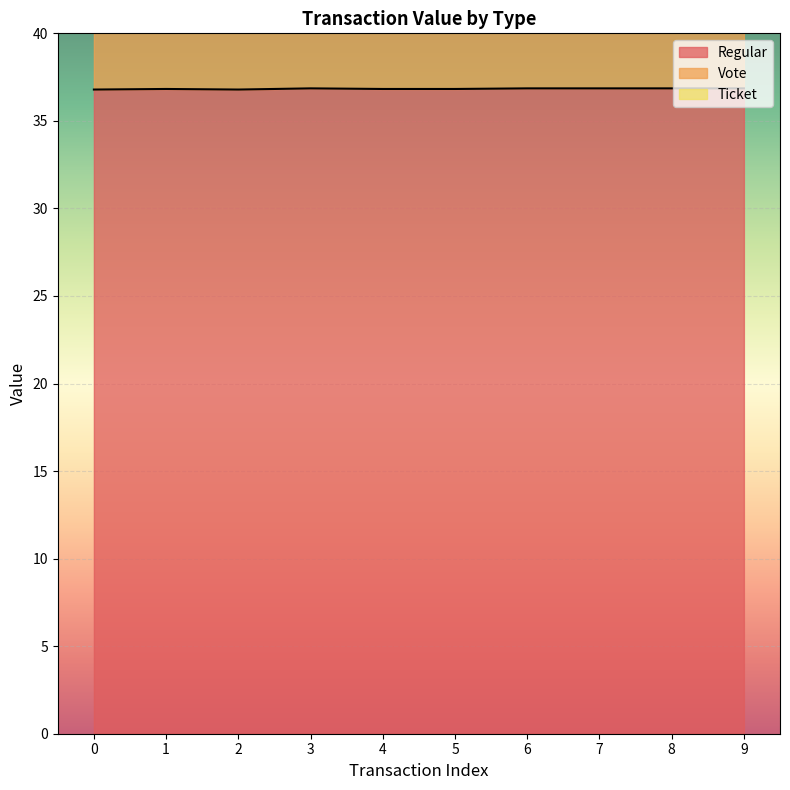

What is the difference between the highest and lowest values at 8?

72.6